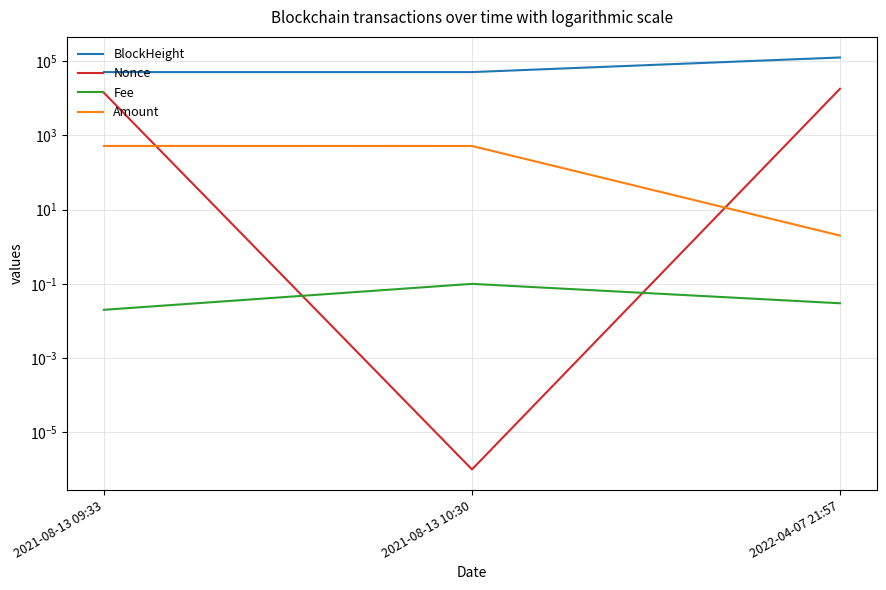

At which label is BlockHeight closest to 88259?

2021-08-13 10:30